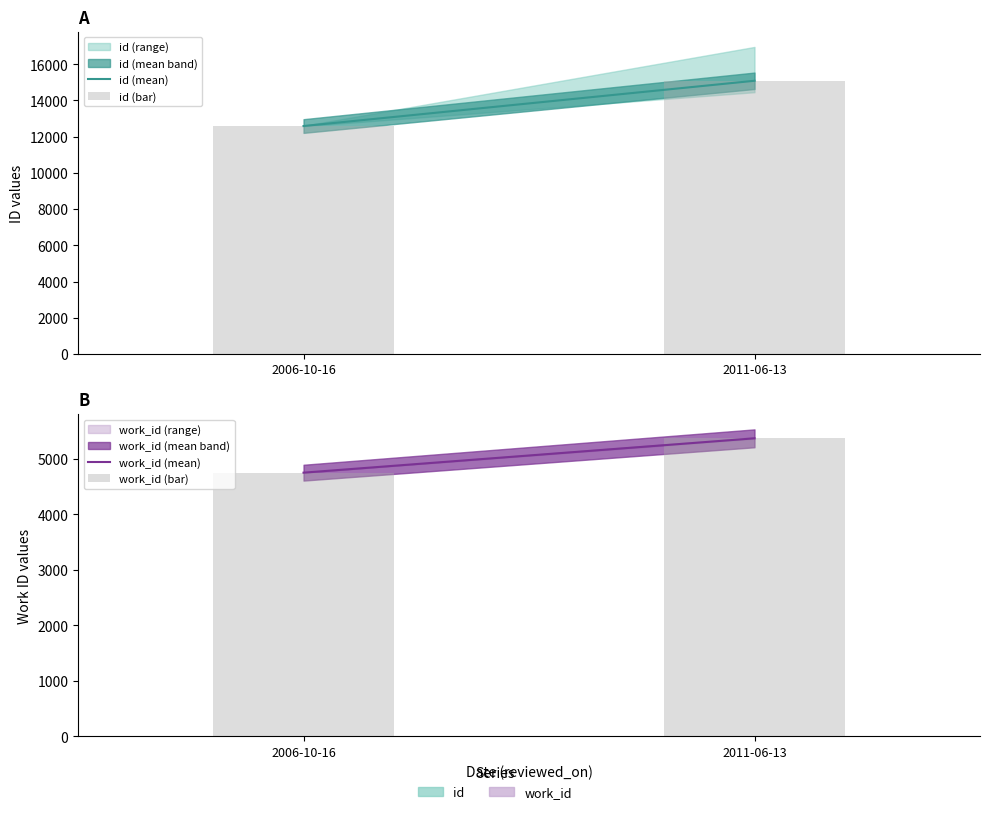

How many groups of bars are there?

2